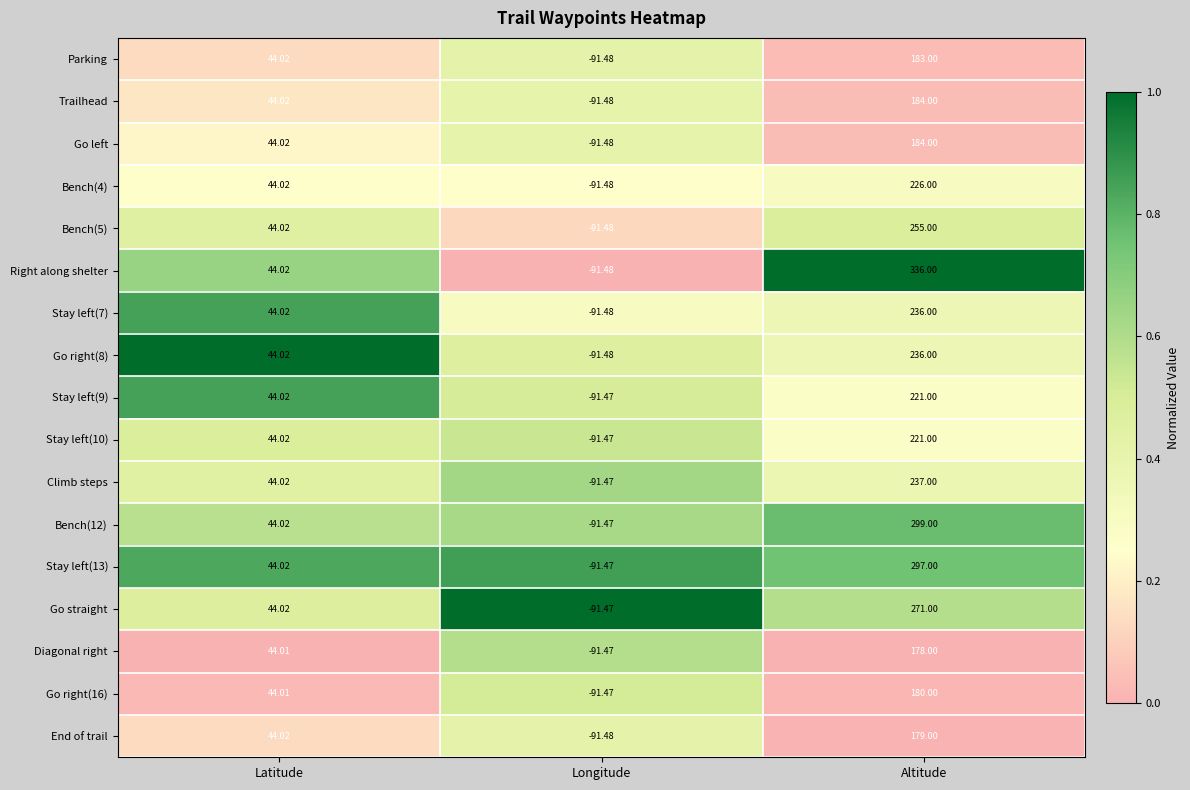

At which category is the sum across all series the highest?

Altitude